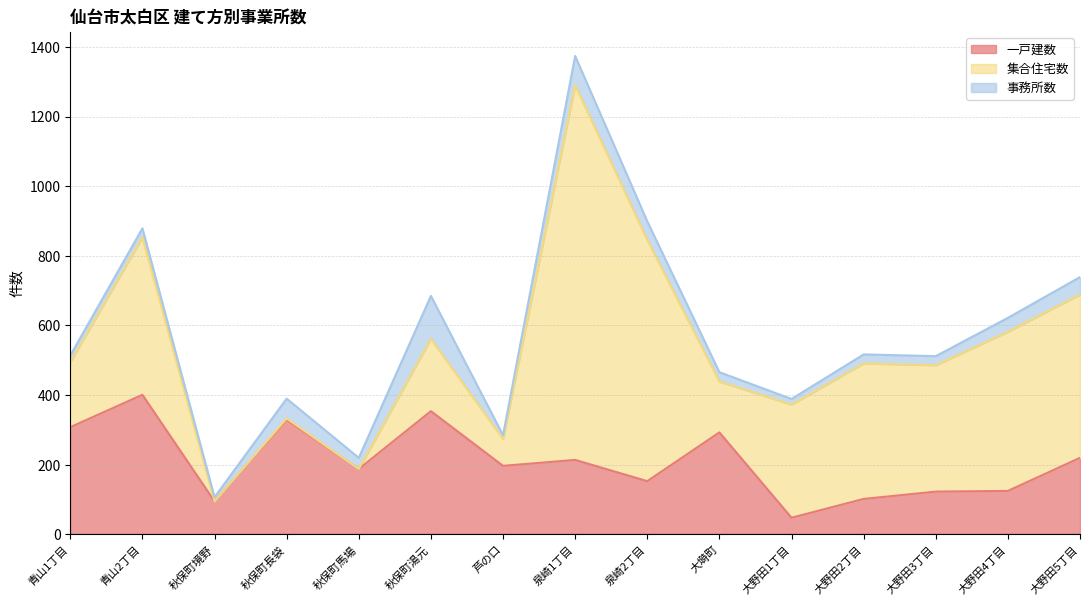

Reading left to right, extract all data points from this chart.

一戸建数: 青山1丁目=308	青山2丁目=401	秋保町境野=95	秋保町長袋=329	秋保町馬場=188	秋保町湯元=354	芦の口=197	泉崎1丁目=214	泉崎2丁目=153	大塒町=293	大野田1丁目=48	大野田2丁目=102	大野田3丁目=123	大野田4丁目=125	大野田5丁目=220
集合住宅数: 青山1丁目=187	青山2丁目=452	秋保町境野=0	秋保町長袋=4	秋保町馬場=0	秋保町湯元=208	芦の口=77	泉崎1丁目=1076	泉崎2丁目=693	大塒町=146	大野田1丁目=325	大野田2丁目=389	大野田3丁目=363	大野田4丁目=457	大野田5丁目=469
事務所数: 青山1丁目=19	青山2丁目=26	秋保町境野=12	秋保町長袋=57	秋保町馬場=32	秋保町湯元=123	芦の口=11	泉崎1丁目=84	泉崎2丁目=53	大塒町=27	大野田1丁目=16	大野田2丁目=26	大野田3丁目=26	大野田4丁目=40	大野田5丁目=50